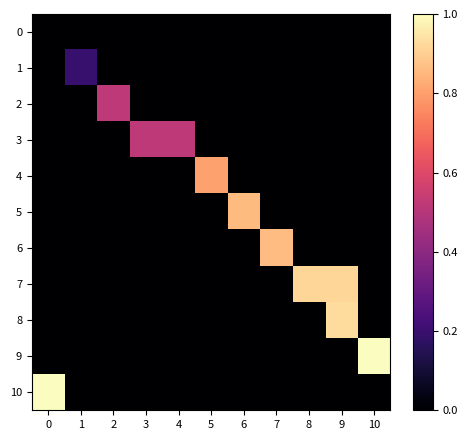

Reading right to left, extract all data points from this chart.

0: 10=0.0	9=0.0	8=0.0	7=0.0	6=0.0	5=0.0	4=0.0	3=0.0	2=0.0	1=0.0	0=0.0
1: 10=0.0	9=0.0	8=0.0	7=0.0	6=0.0	5=0.0	4=0.0	3=0.0	2=0.0	1=0.2	0=0.0
2: 10=0.0	9=0.0	8=0.0	7=0.0	6=0.0	5=0.0	4=0.0	3=0.0	2=0.5	1=0.0	0=0.0
3: 10=0.0	9=0.0	8=0.0	7=0.0	6=0.0	5=0.0	4=0.5	3=0.5	2=0.0	1=0.0	0=0.0
4: 10=0.0	9=0.0	8=0.0	7=0.0	6=0.0	5=0.8	4=0.0	3=0.0	2=0.0	1=0.0	0=0.0
5: 10=0.0	9=0.0	8=0.0	7=0.0	6=0.9	5=0.0	4=0.0	3=0.0	2=0.0	1=0.0	0=0.0
6: 10=0.0	9=0.0	8=0.0	7=0.9	6=0.0	5=0.0	4=0.0	3=0.0	2=0.0	1=0.0	0=0.0
7: 10=0.0	9=0.9	8=0.9	7=0.0	6=0.0	5=0.0	4=0.0	3=0.0	2=0.0	1=0.0	0=0.0
8: 10=0.0	9=0.9	8=0.0	7=0.0	6=0.0	5=0.0	4=0.0	3=0.0	2=0.0	1=0.0	0=0.0
9: 10=1.0	9=0.0	8=0.0	7=0.0	6=0.0	5=0.0	4=0.0	3=0.0	2=0.0	1=0.0	0=0.0
10: 10=0.0	9=0.0	8=0.0	7=0.0	6=0.0	5=0.0	4=0.0	3=0.0	2=0.0	1=0.0	0=1.0